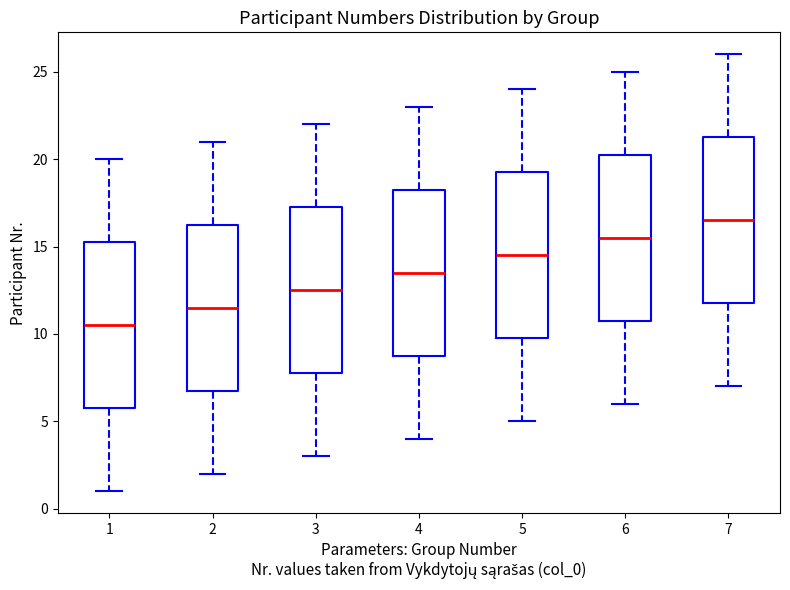

Reading left to right, read every box against the y-axis: the position of its median line, the range the box covers, and the ends of its whiskers. The values are not printed on the chart, so give them approximately, as read against the axis.

1: median 10.5, box 6.0 to 15.5, whiskers 1.0 to 20.0
2: median 11.5, box 7.0 to 16.5, whiskers 2.0 to 21.0
3: median 12.5, box 8.0 to 17.5, whiskers 3.0 to 22.0
4: median 13.5, box 9.0 to 18.5, whiskers 4.0 to 23.0
5: median 14.5, box 10.0 to 19.5, whiskers 5.0 to 24.0
6: median 15.5, box 11.0 to 20.5, whiskers 6.0 to 25.0
7: median 16.5, box 12.0 to 21.5, whiskers 7.0 to 26.0